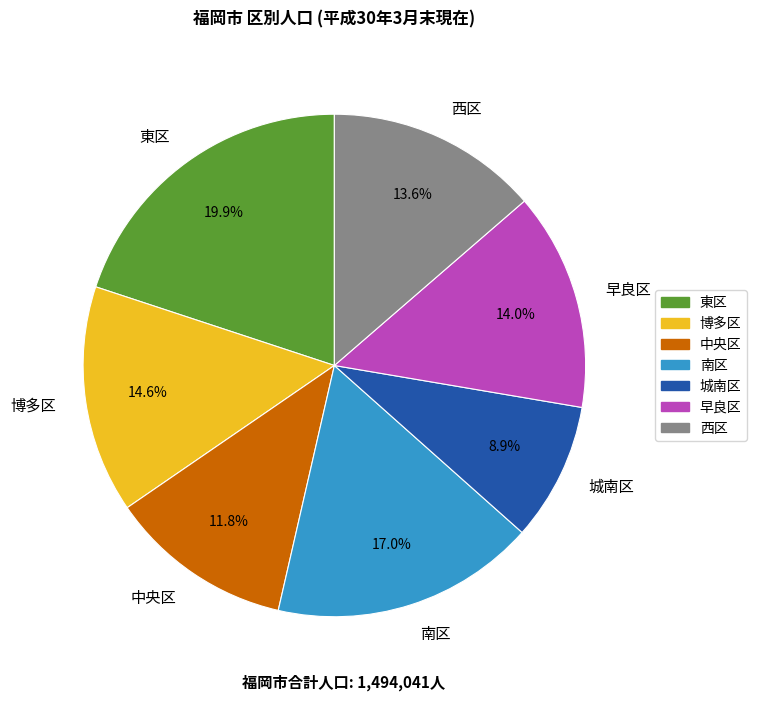

What portion of the pie excludes 東区?

80.1%